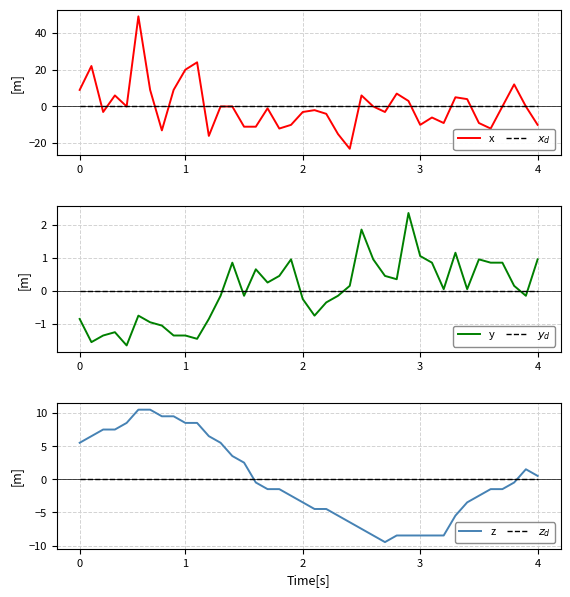

What is the value of the y point at the 39th from the left?

-0.1